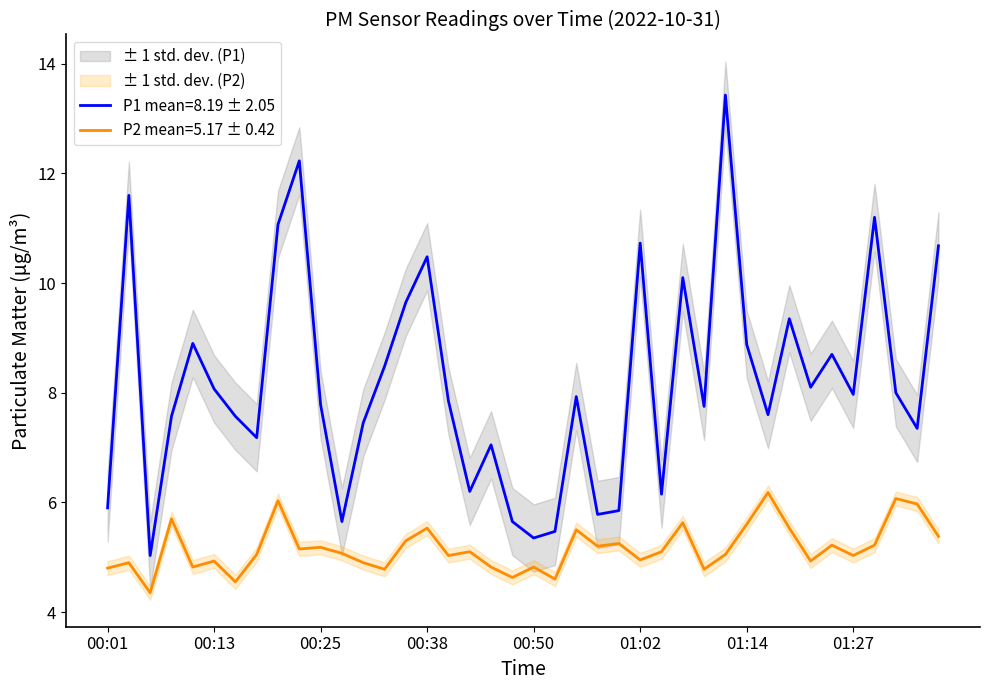

List the labels in order of P2 value, smallest first.

00:06, 00:15, 00:52, 00:47, 00:33, 01:09, 00:01, 00:11, 00:45, 00:50, 00:03, 00:30, 00:13, 01:22, 01:02, 00:40, 01:27, 00:18, 01:12, 00:28, 00:42, 01:05, 00:23, 00:25, 00:57, 01:24, 01:29, 01:00, 00:35, 01:36, 00:55, 00:38, 01:19, 01:14, 01:07, 00:08, 01:34, 00:20, 01:32, 01:17